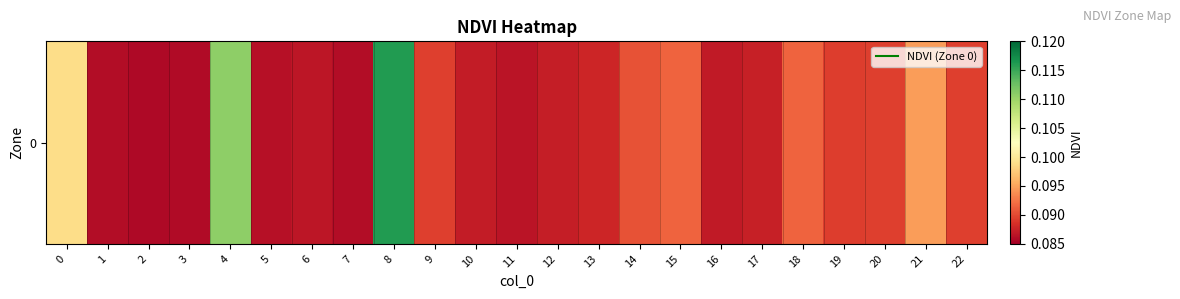

Reading left to right, transcribe all the data shown in this chart.

0=0.1	1=0.1	2=0.1	3=0.1	4=0.1	5=0.1	6=0.1	7=0.1	8=0.1	9=0.1	10=0.1	11=0.1	12=0.1	13=0.1	14=0.1	15=0.1	16=0.1	17=0.1	18=0.1	19=0.1	20=0.1	21=0.1	22=0.1